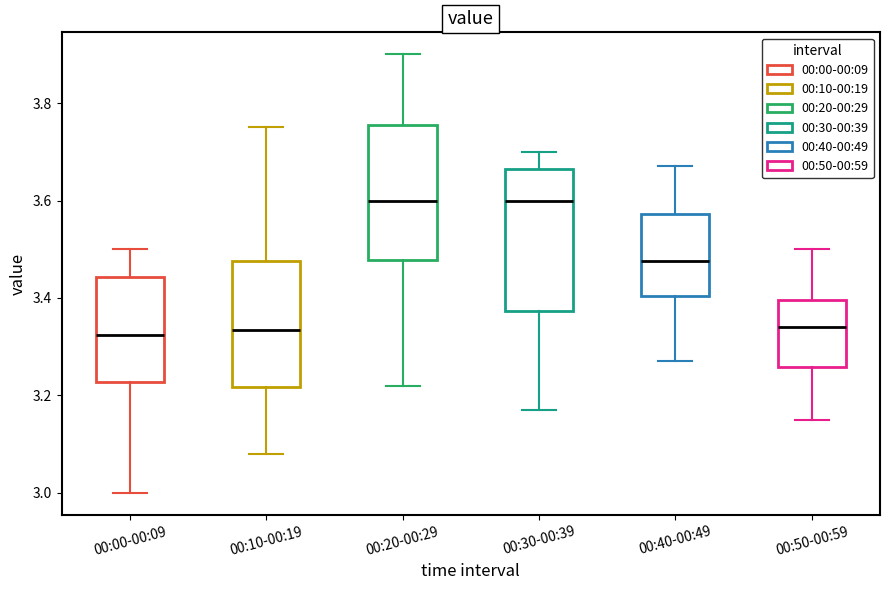

Reading left to right, read every box against the y-axis: the position of its median line, the range the box covers, and the ends of its whiskers. The values are not printed on the chart, so give them approximately, as read against the axis.

00:00-00:09: median 3.32, box 3.22 to 3.44, whiskers 3.00 to 3.50
00:10-00:19: median 3.34, box 3.22 to 3.48, whiskers 3.08 to 3.76
00:20-00:29: median 3.60, box 3.48 to 3.76, whiskers 3.22 to 3.90
00:30-00:39: median 3.60, box 3.38 to 3.66, whiskers 3.18 to 3.70
00:40-00:49: median 3.48, box 3.40 to 3.58, whiskers 3.28 to 3.68
00:50-00:59: median 3.34, box 3.26 to 3.40, whiskers 3.16 to 3.50